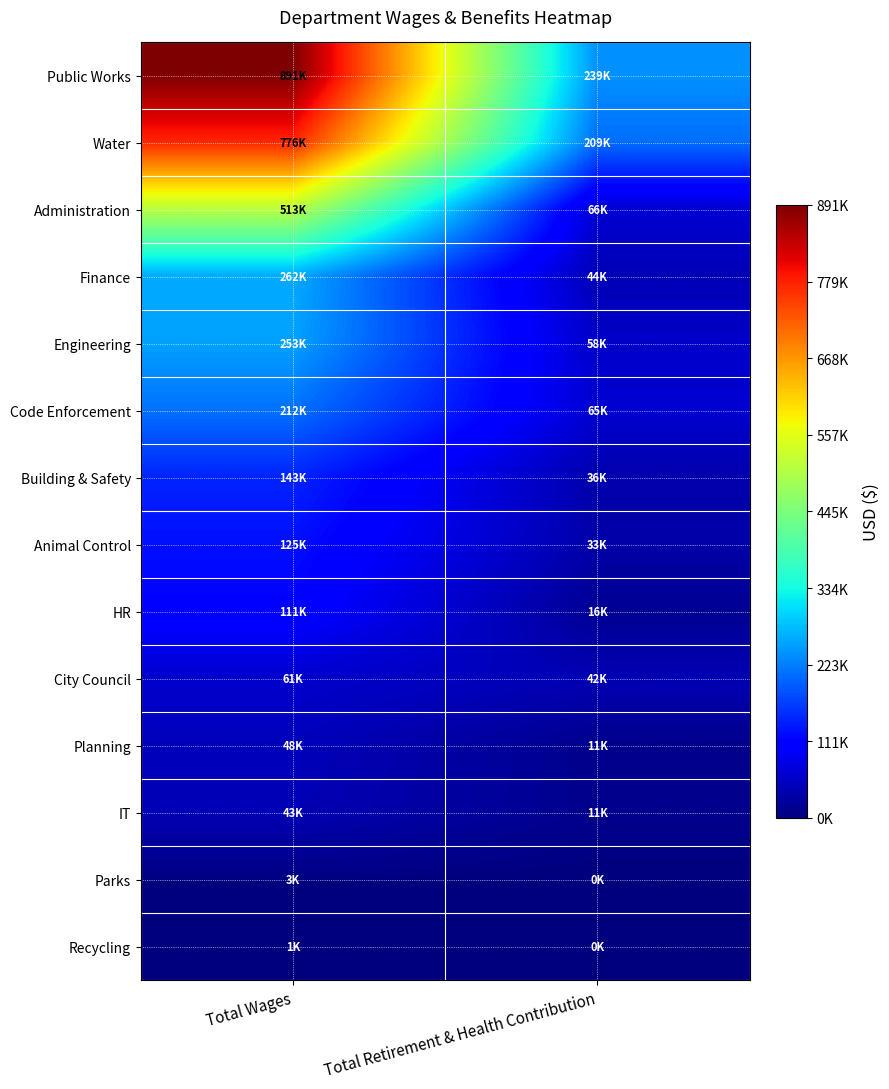

Reading left to right, what are all the values shown in this chart?

Public Works: Total Wages=890822	Total Retirement & Health Contribution=239233
Water: Total Wages=776121	Total Retirement & Health Contribution=208518
Administration: Total Wages=513403	Total Retirement & Health Contribution=65749
Finance: Total Wages=261590	Total Retirement & Health Contribution=43520
Engineering: Total Wages=253089	Total Retirement & Health Contribution=57948
Code Enforcement: Total Wages=211755	Total Retirement & Health Contribution=64752
Building & Safety: Total Wages=143383	Total Retirement & Health Contribution=35561
Animal Control: Total Wages=124975	Total Retirement & Health Contribution=32601
HR: Total Wages=111318	Total Retirement & Health Contribution=16449
City Council: Total Wages=61358	Total Retirement & Health Contribution=42000
Planning: Total Wages=47779	Total Retirement & Health Contribution=10991
IT: Total Wages=42697	Total Retirement & Health Contribution=11438
Parks: Total Wages=3475	Total Retirement & Health Contribution=0
Recycling: Total Wages=1400	Total Retirement & Health Contribution=0